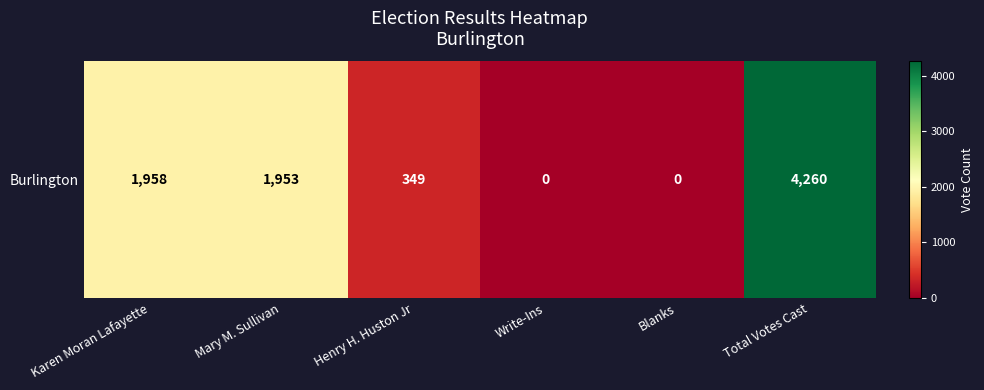

What is the difference between the maximum and second lowest values?

4260